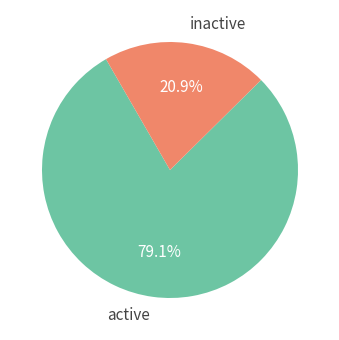

How many segments does this pie chart have?

2